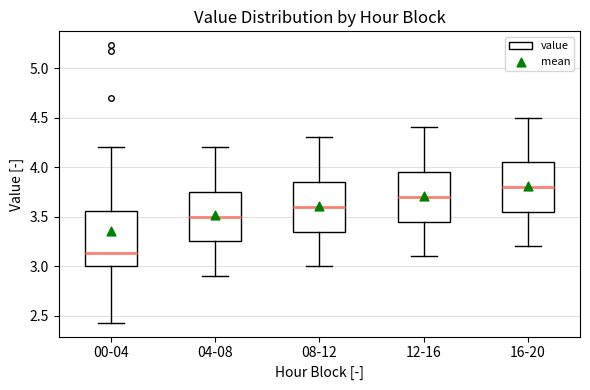

Where does the lower whisker of the box for 12-16 end on the y-axis? The values are not printed on the chart, so give them approximately, as read against the axis.

3.10